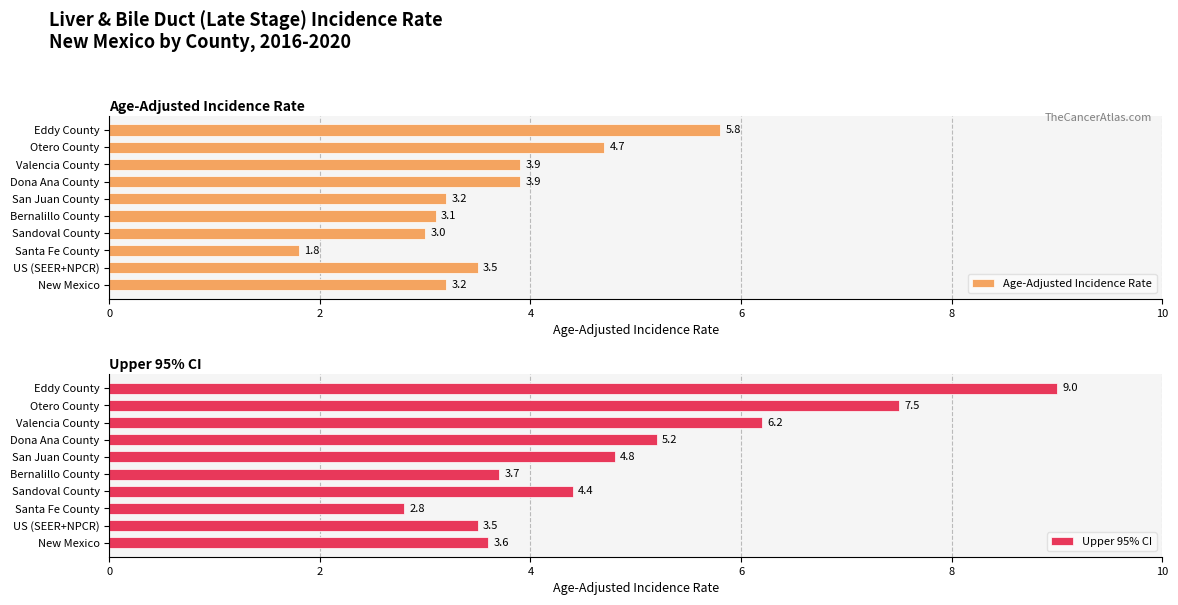

List the series in order of their overall mean, highest first.

Upper 95% CI, Age-Adjusted Incidence Rate